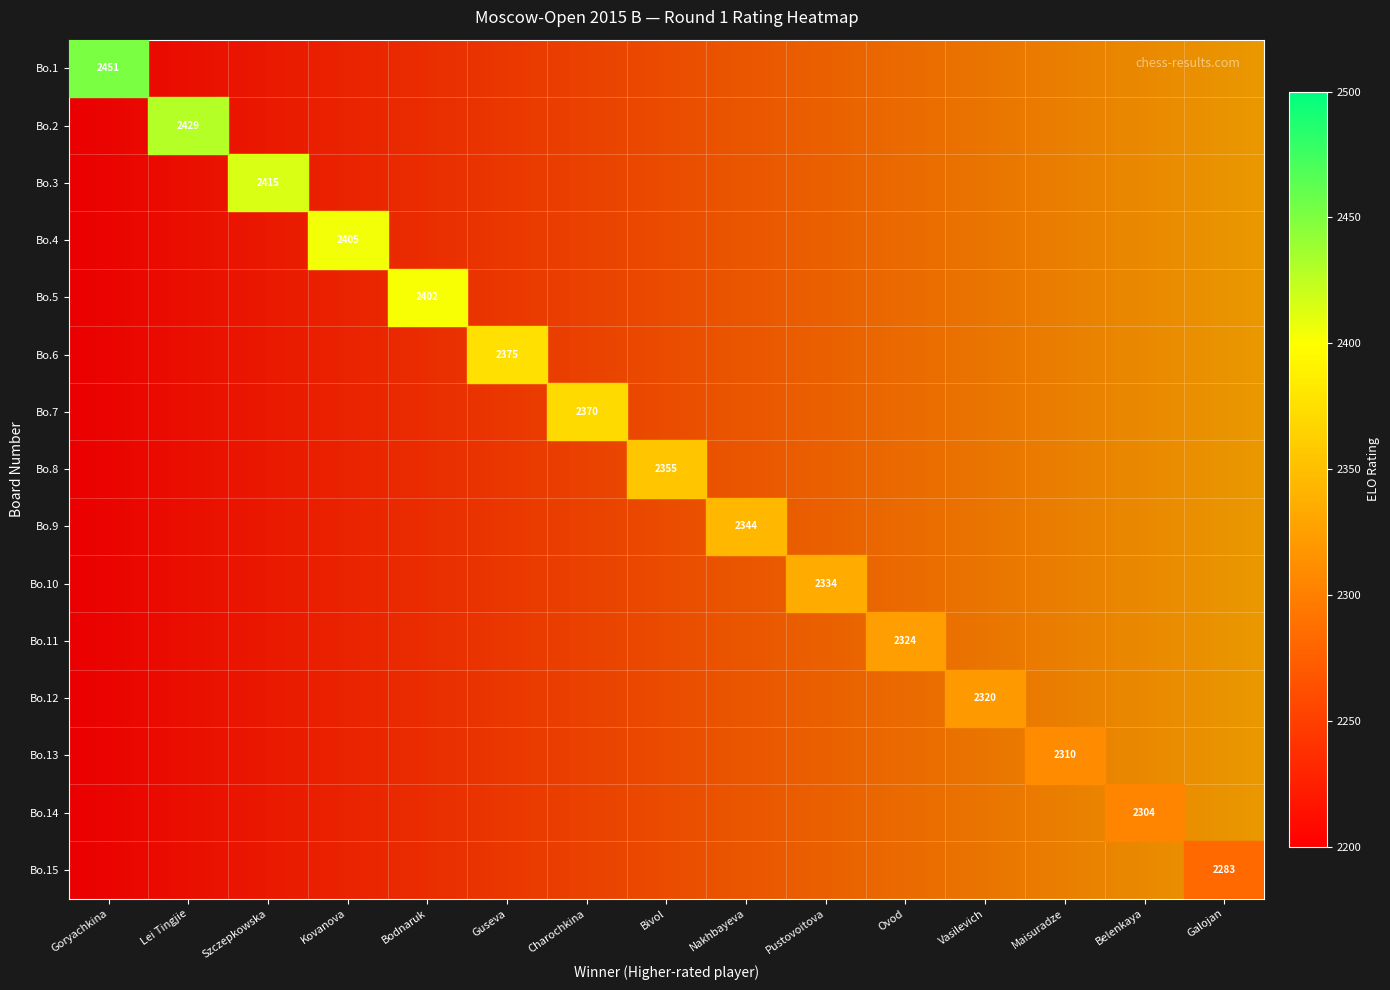

List the labels in order of Pustovoitova Daria value, largest first.

9, 0, 1, 2, 3, 4, 5, 6, 7, 8, 10, 11, 12, 13, 14